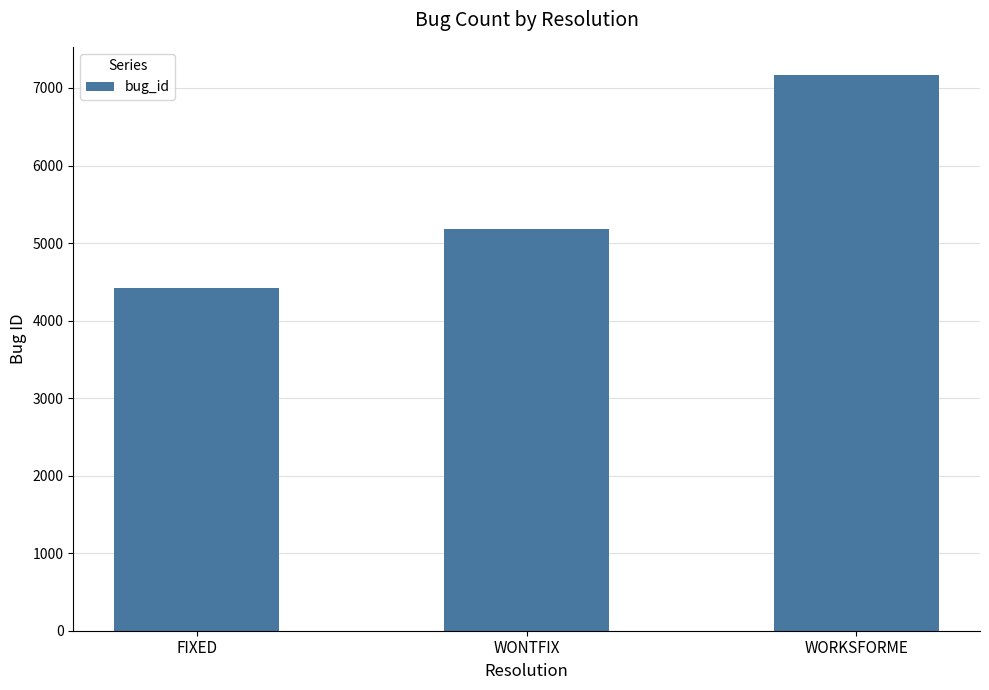

What is the sum of the values at WONTFIX and FIXED?

9590